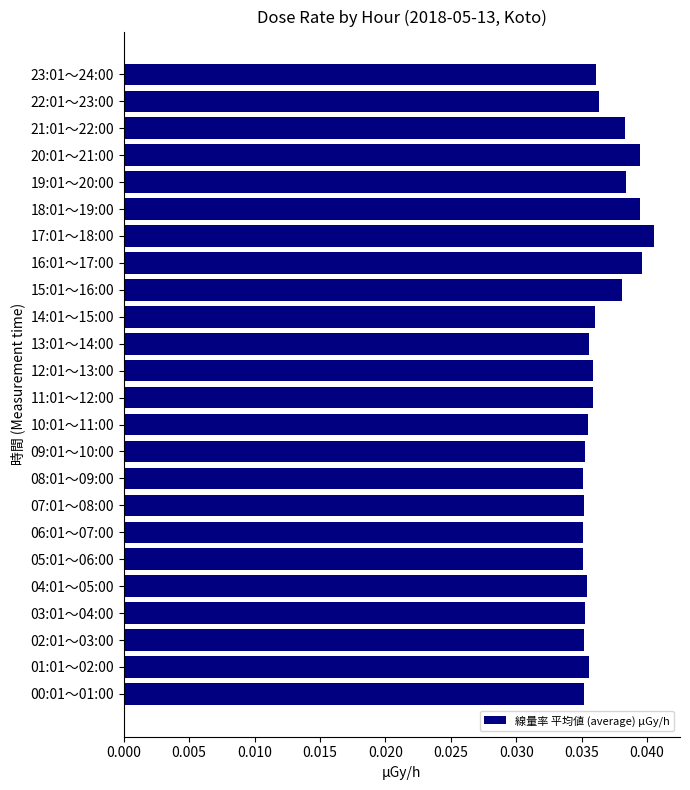

How many bars are there in total?

24